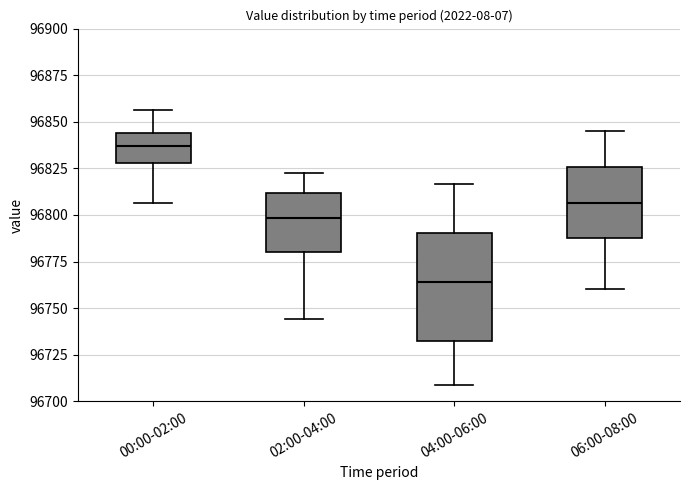

Comparing the boxes themselves (not the whiskers), which one is the tallest?

04:00-06:00